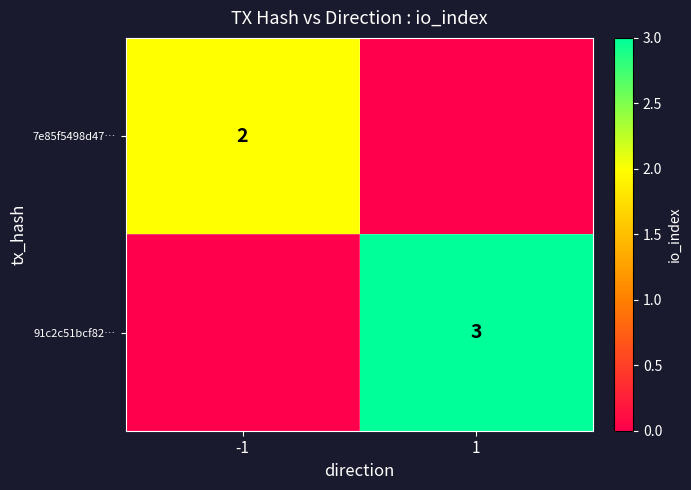

The value of 91c2c51bcf82… at 1 is 5. True or false?

False